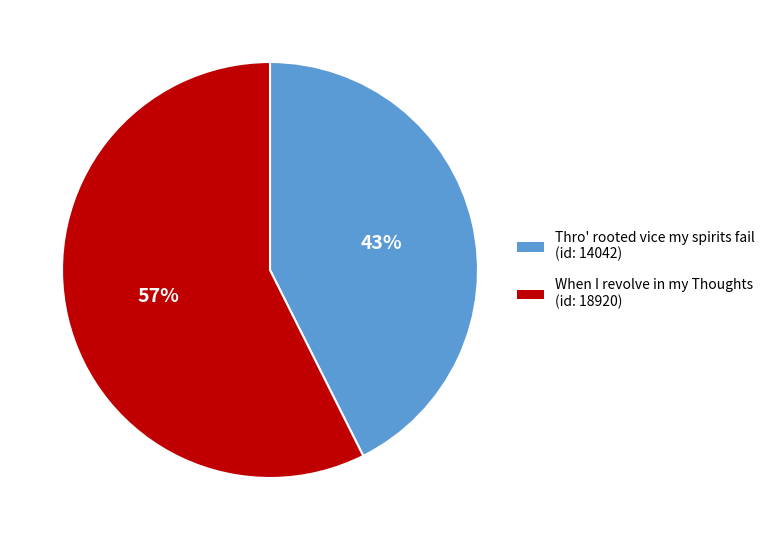

How many segments does this pie chart have?

2